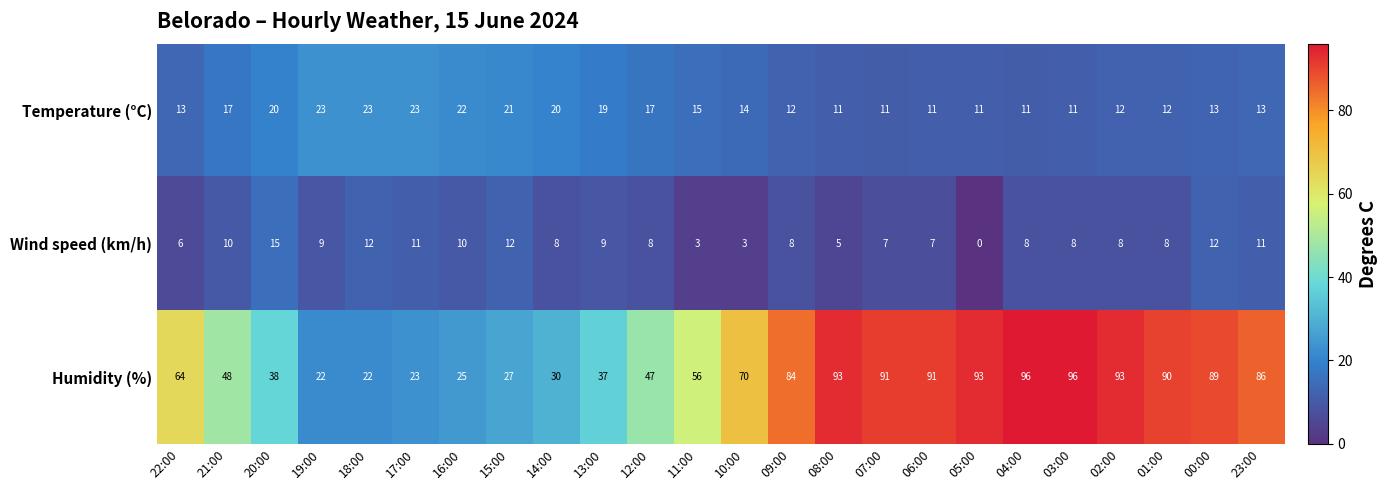

What is the difference between the highest and lowest values at 15:00?

15